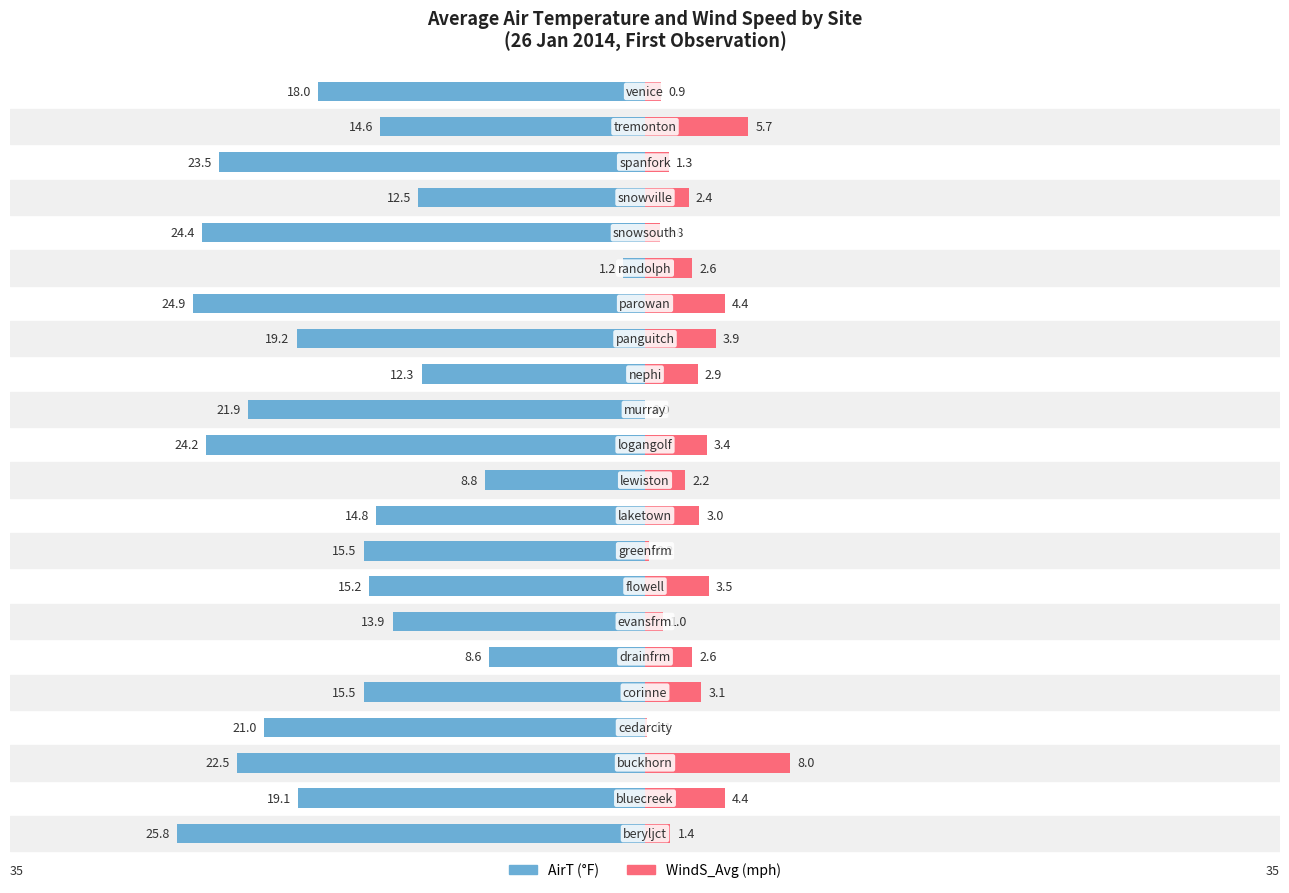

Reading right to left, list all the values displayed in this chart.

AirT: 21=-18.0	20=-14.6	19=-23.5	18=-12.5	17=-24.4	16=-1.2	15=-24.9	14=-19.2	13=-12.3	12=-21.9	11=-24.2	10=-8.8	9=-14.8	8=-15.5	7=-15.2	6=-13.9	5=-8.6	4=-15.5	3=-21.0	2=-22.5	1=-19.1	0=-25.8
WindS_Avg: 21=0.9	20=5.7	19=1.3	18=2.4	17=0.8	16=2.6	15=4.4	14=3.9	13=2.9	12=0.0	11=3.4	10=2.2	9=3.0	8=0.2	7=3.5	6=1.0	5=2.6	4=3.1	3=0.1	2=8.0	1=4.4	0=1.4